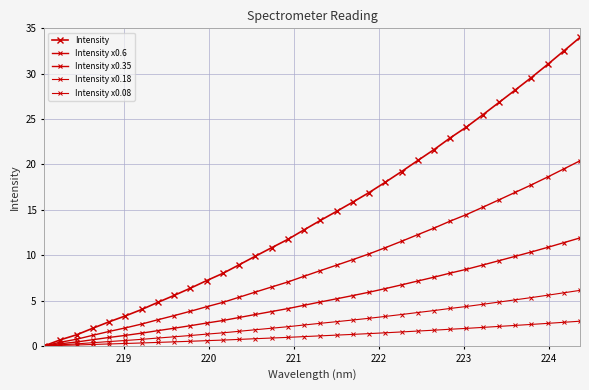

How many values in Intensity are above zero?

33